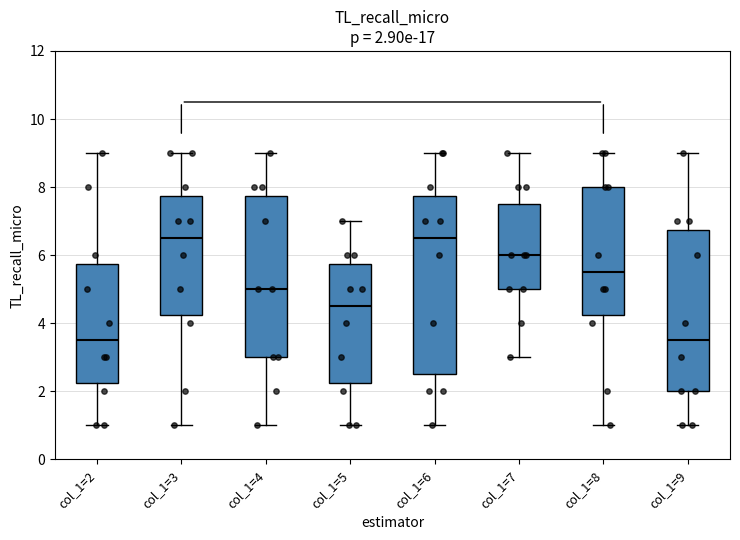

Comparing the boxes themselves (not the whiskers), which one is the tallest?

col_1=6